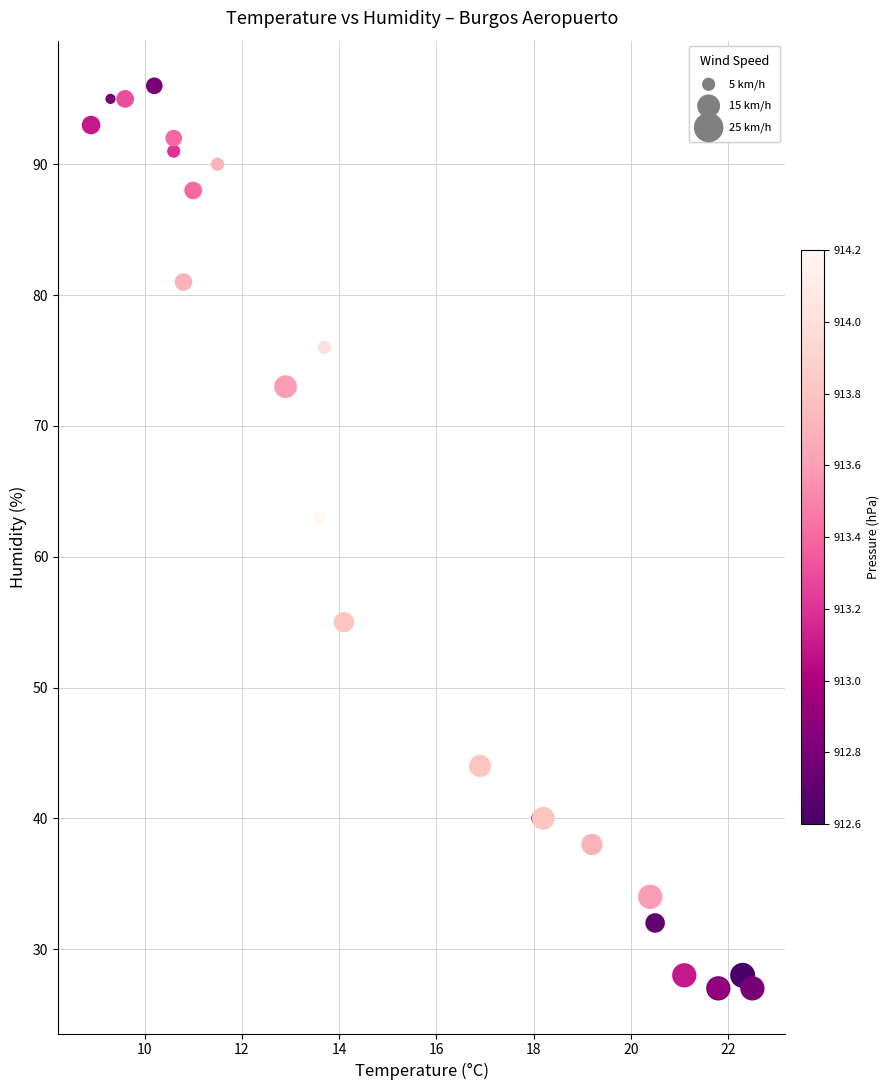

What Y value in the scatter plot is closest to 61?

63